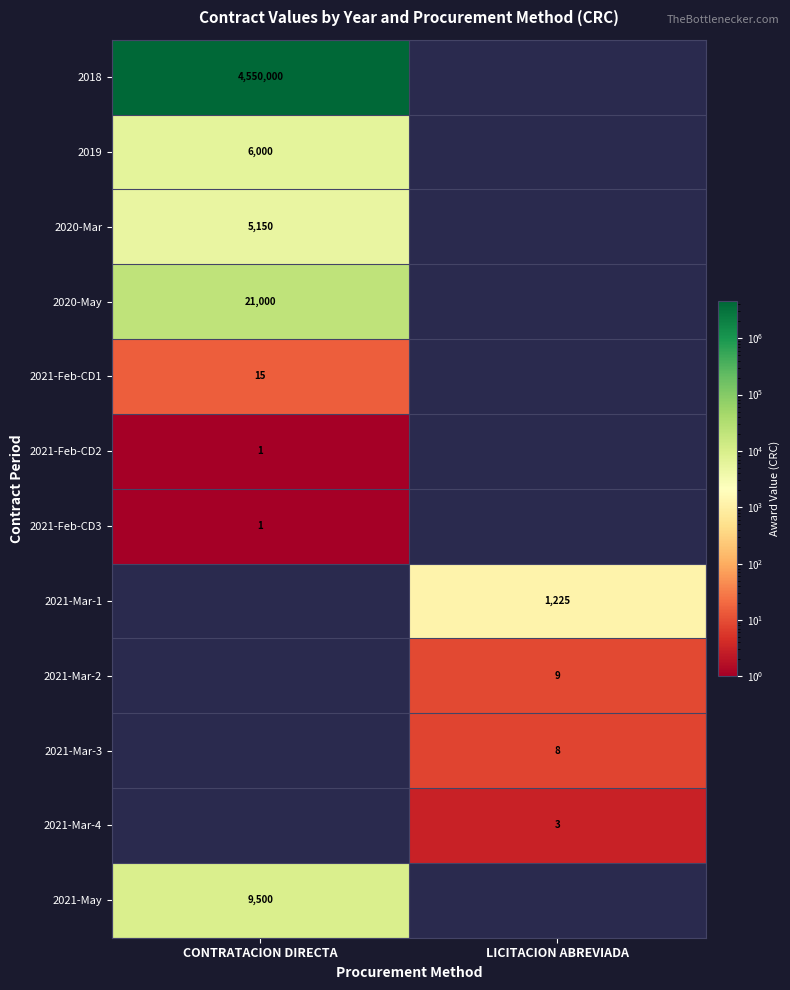

Is it true that 2021-May equals 4679.7 at CONTRATACION DIRECTA?

False